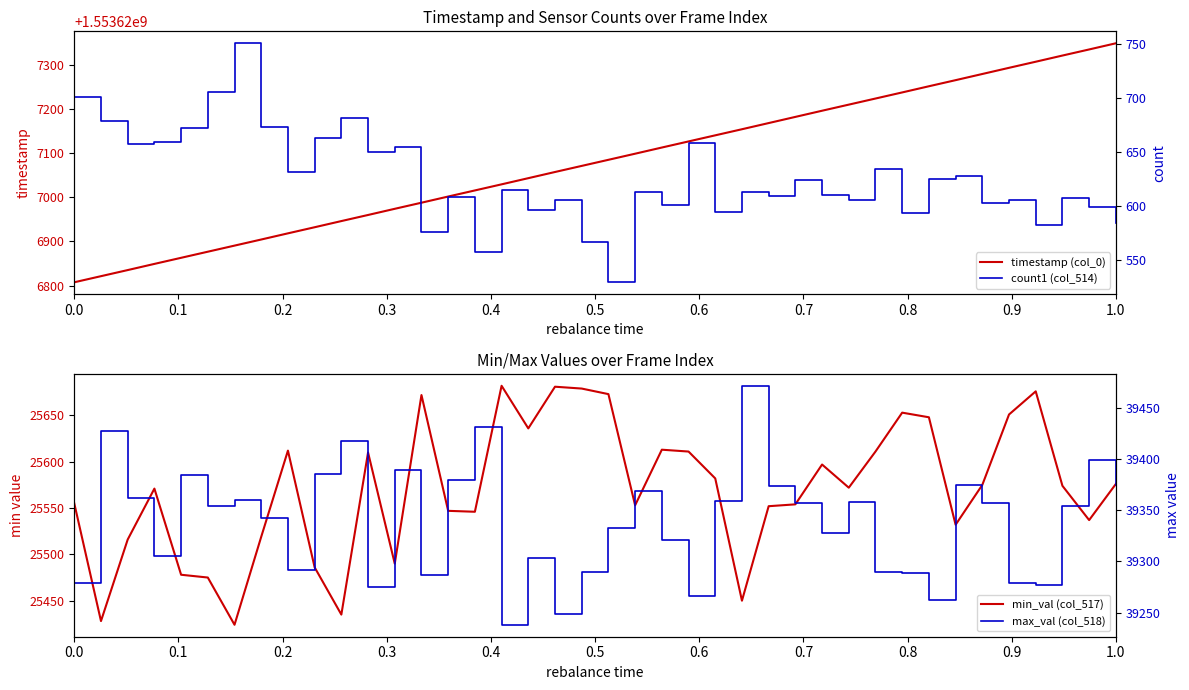

List the series in order of their peak value, lowest first.

count1 (col_514), min_val (col_517), max_val (col_518), timestamp (col_0)